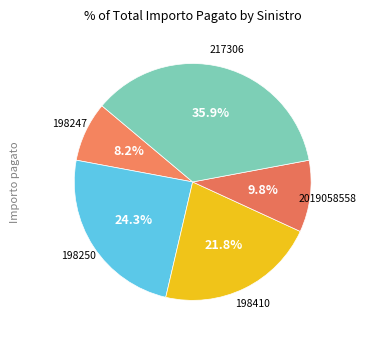

To the nearest percent, what is the combined percentage of 198247 and 2019058558?

18%